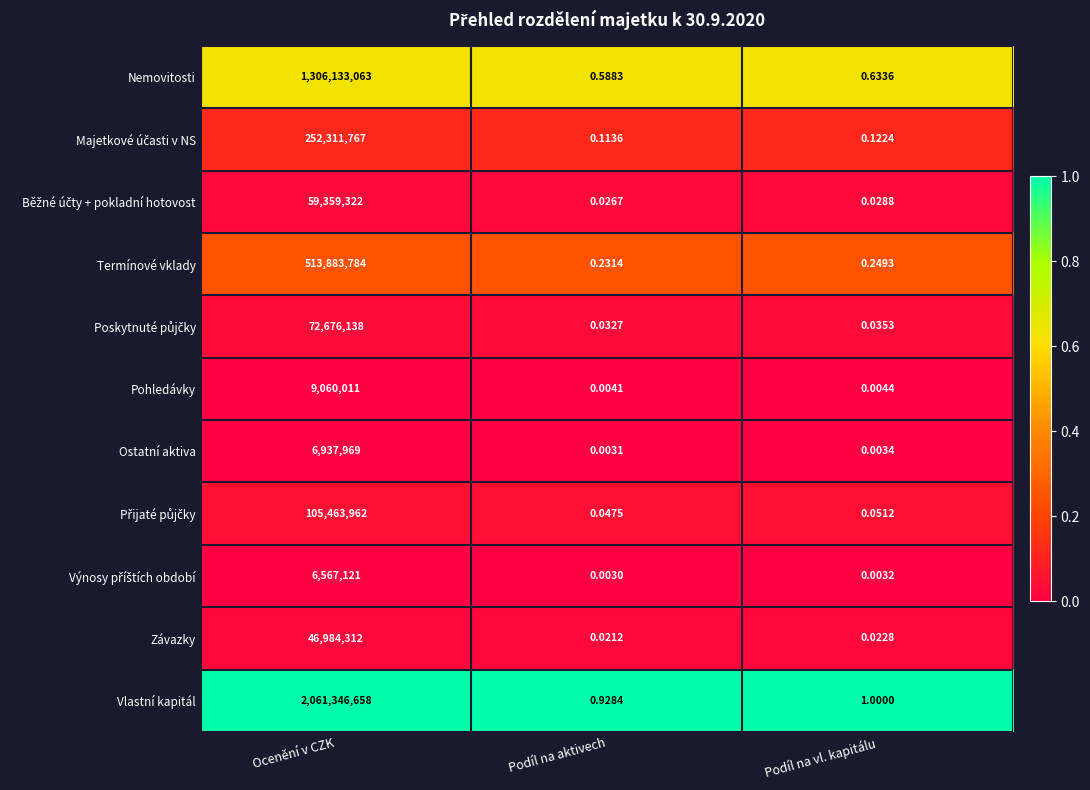

What is the total value across all series at Podíl na aktivech?

2.0